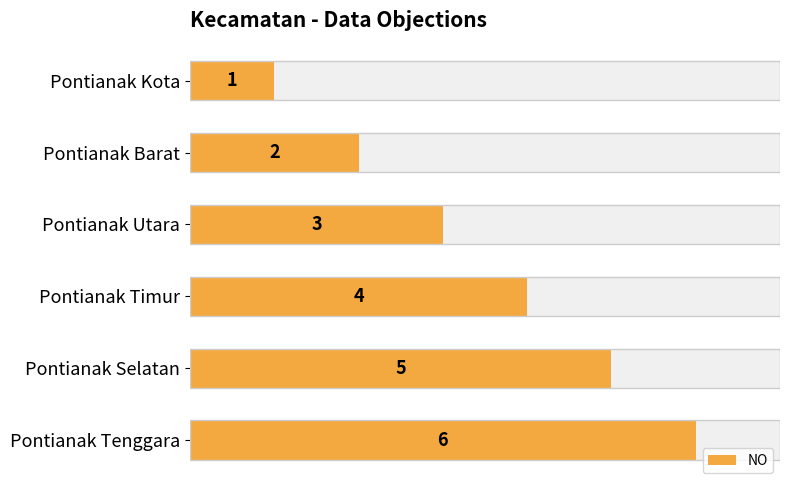

Reading left to right, list all the values displayed in this chart.

1	2	3	4	5	6